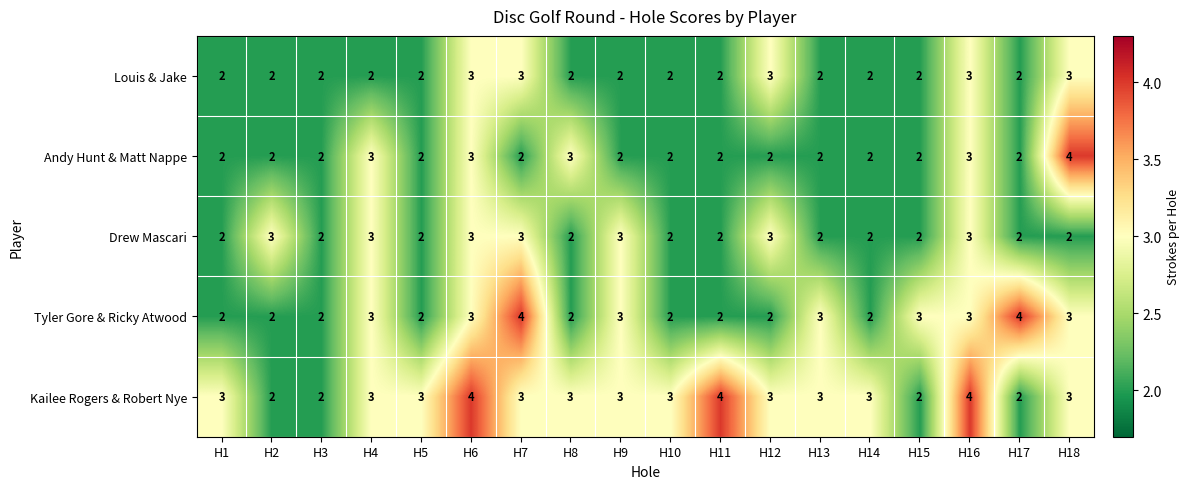

Which series has the largest total across all categories?

Kailee Rogers & Robert Nye